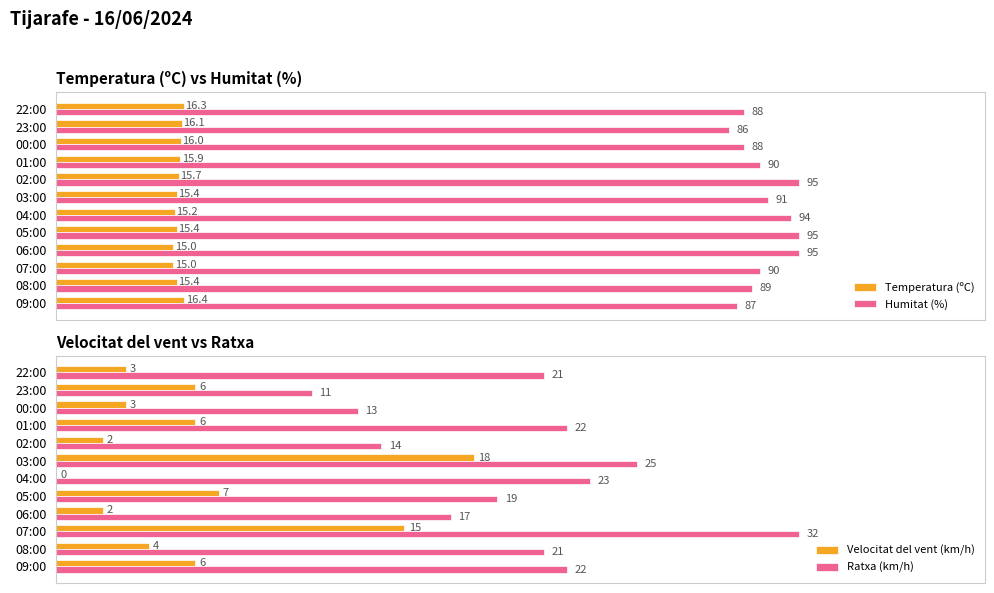

At which label does Temperatura (ºC) reach its peak?

09:00